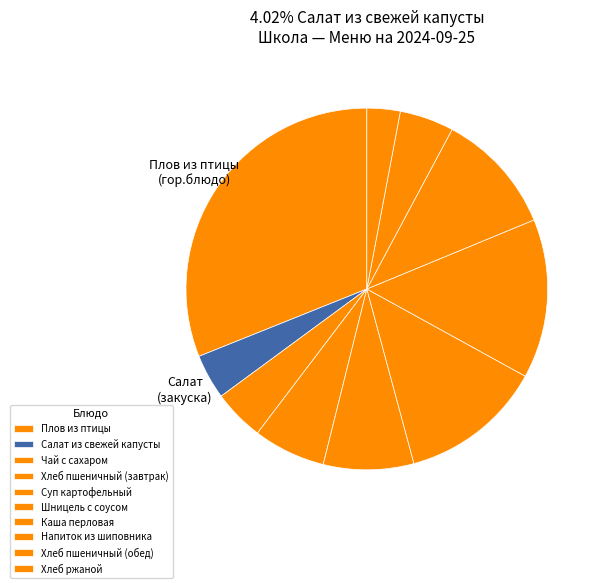

What percentage is the Плов из птицы slice, to the nearest percent?

31%